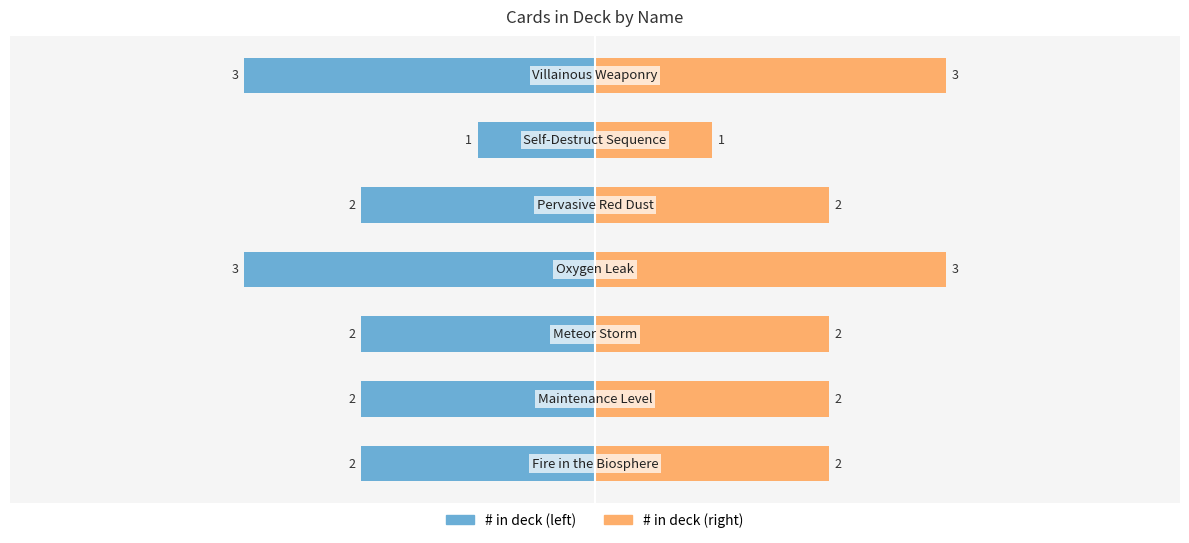

What is the value of the # in deck (left) bar at the 7th from the left?

-3